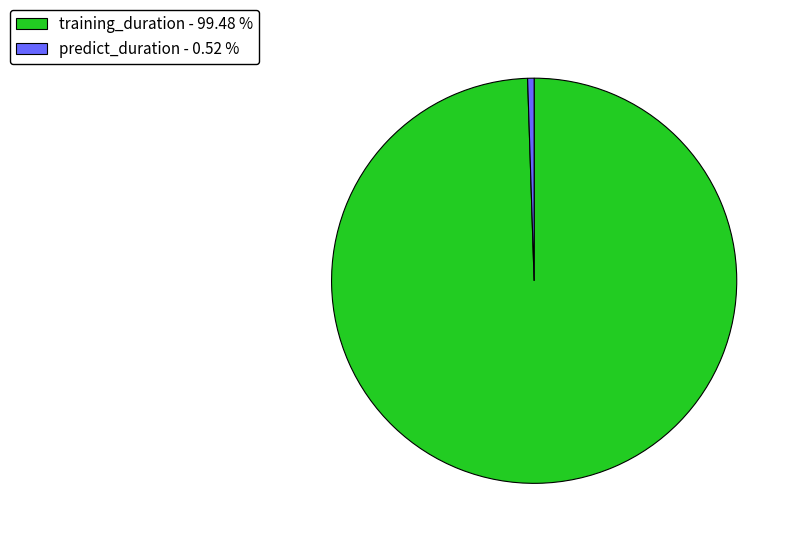

The training_duration slice represents 87% of the pie. True or false?

False